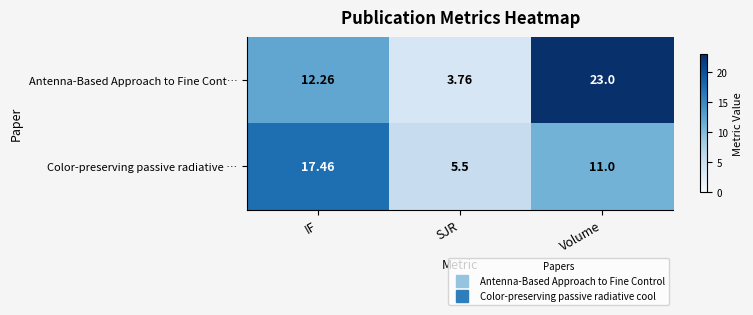

List the series in order of their peak value, lowest first.

Color-preserving passive radiative …, Antenna-Based Approach to Fine Cont…